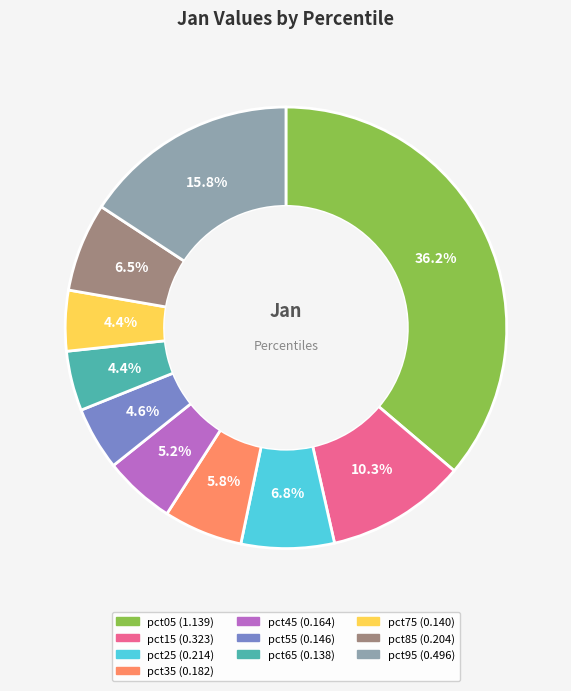

What portion of the pie excludes pct45?

94.8%